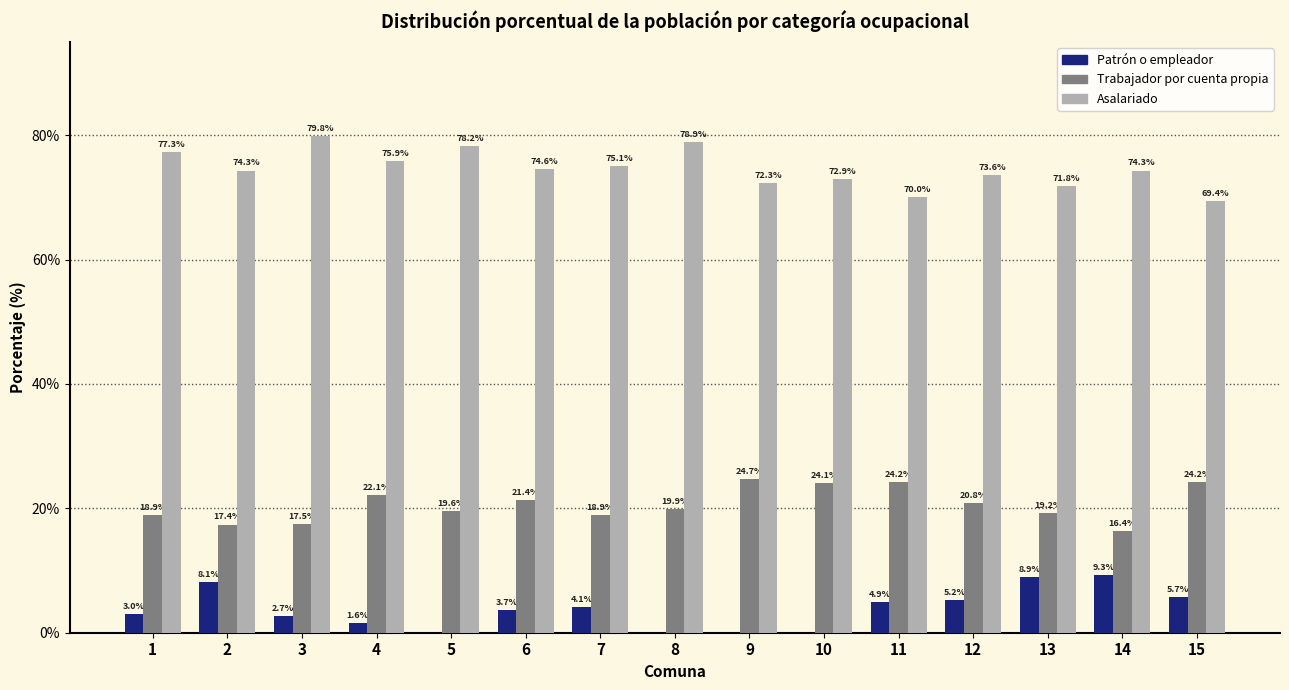

What are all the series names shown in the legend?

Patrón o empleador, Trabajador por cuenta propia, Asalariado